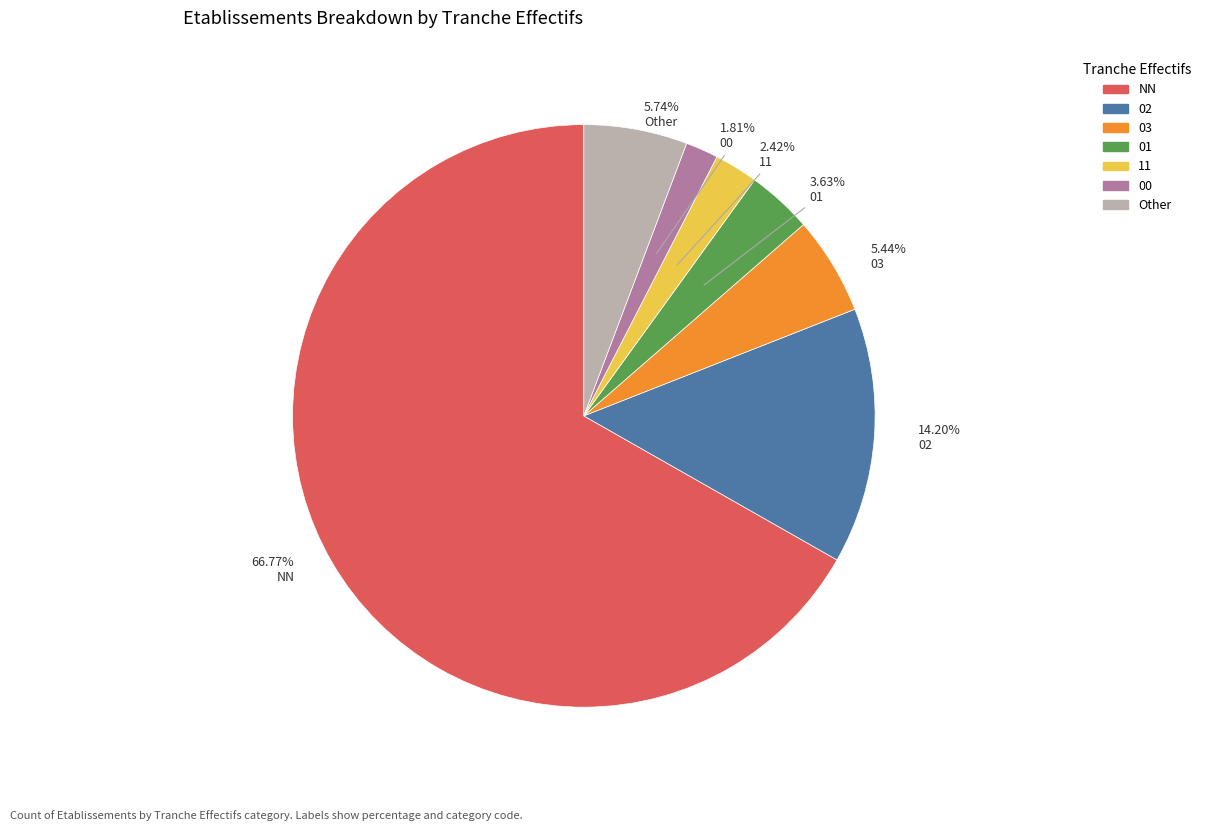

Is there a majority slice in this chart?

Yes